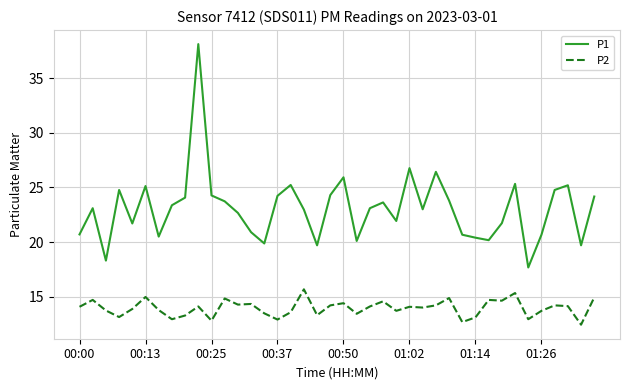

List the series in order of their overall mean, highest first.

P1, P2